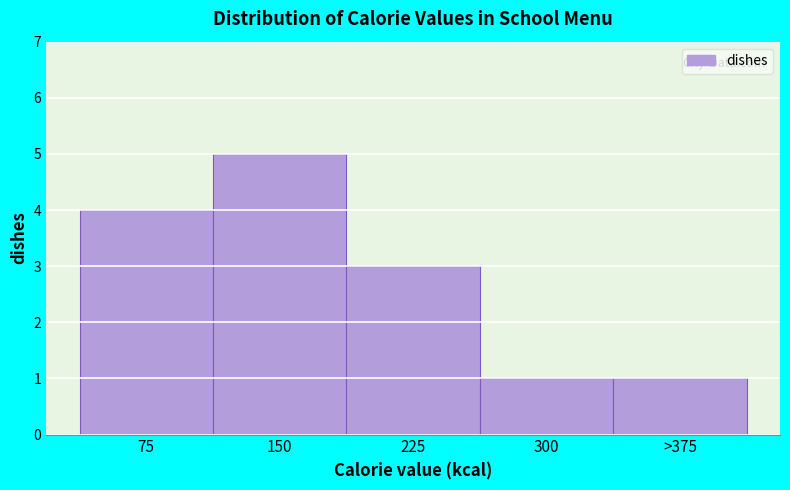

Reading left to right, extract all data points from this chart.

4	5	3	1	1